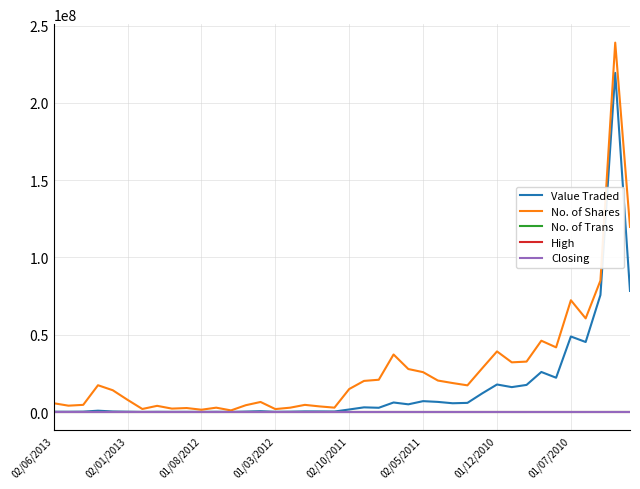

Count the number of categories in the chart.

40